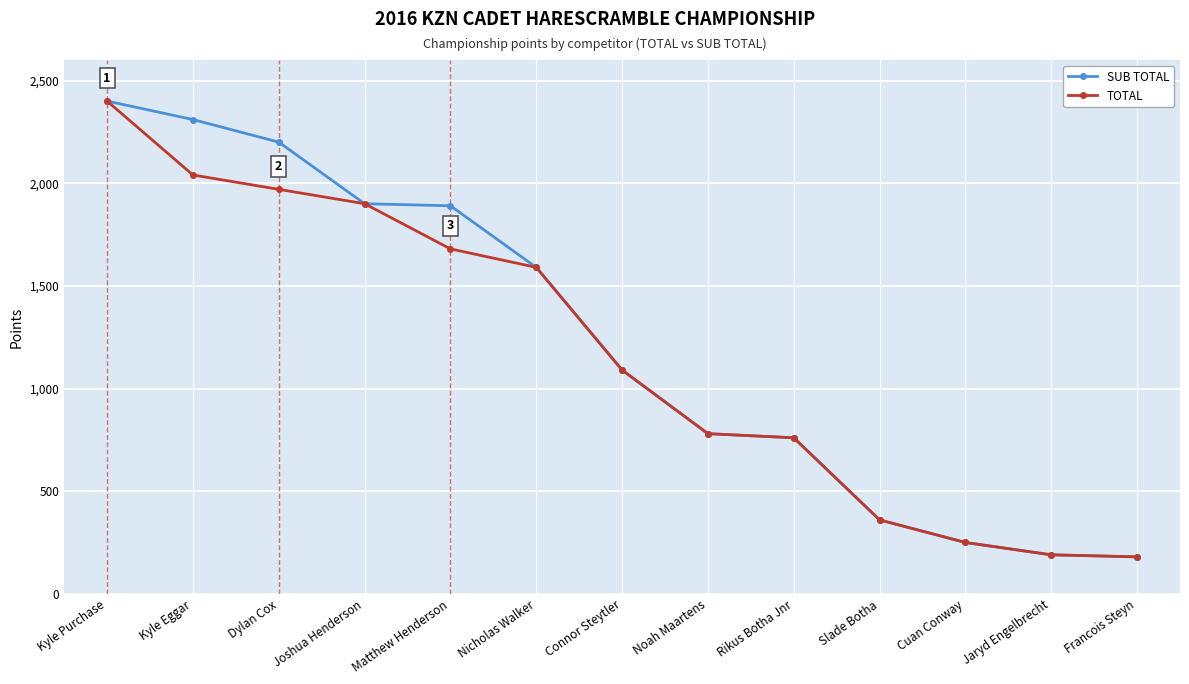

At which label does SUB TOTAL first exceed 1090?

Kyle Purchase